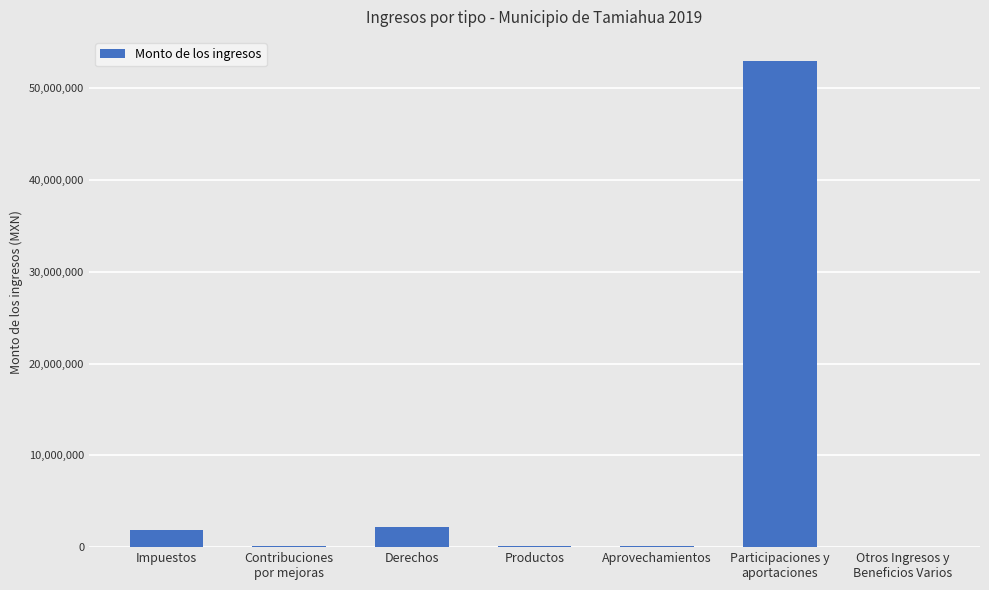

Count the number of data series in this chart.

1